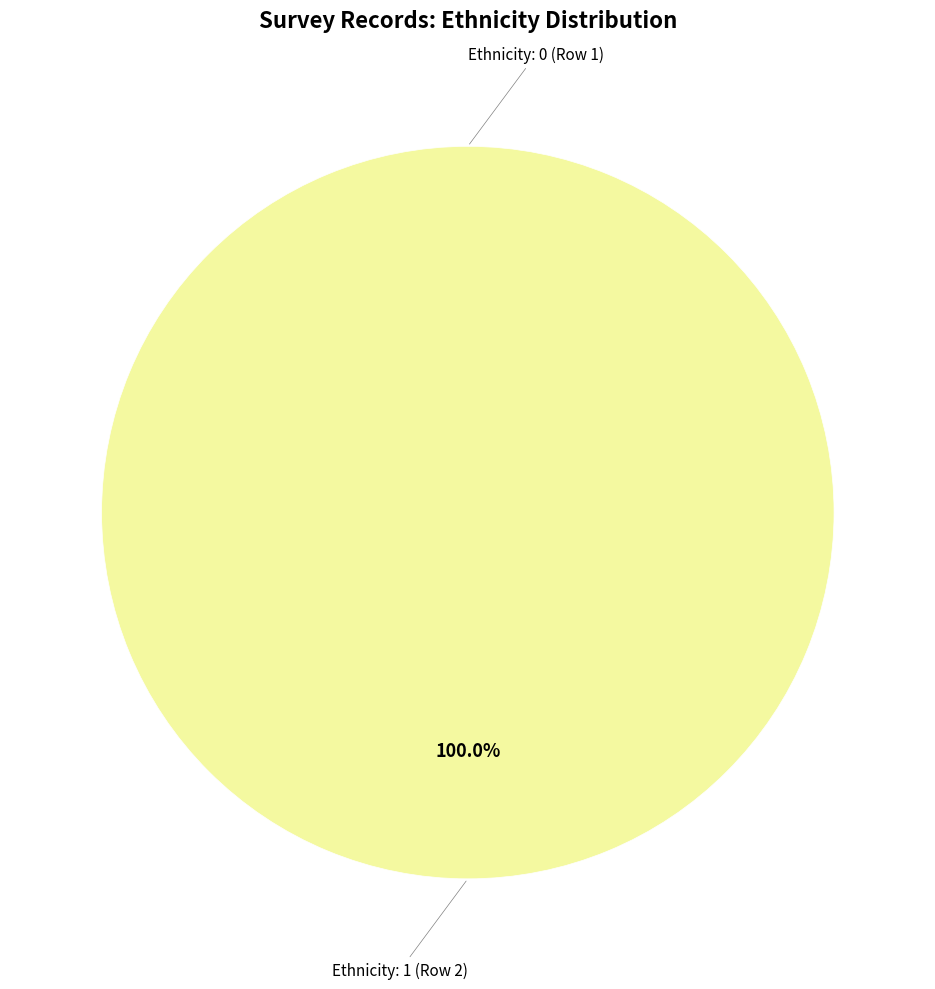

Do Ethnicity: 0 (Row 1) and Ethnicity: 1 (Row 2) together represent more than half of the pie?

Yes